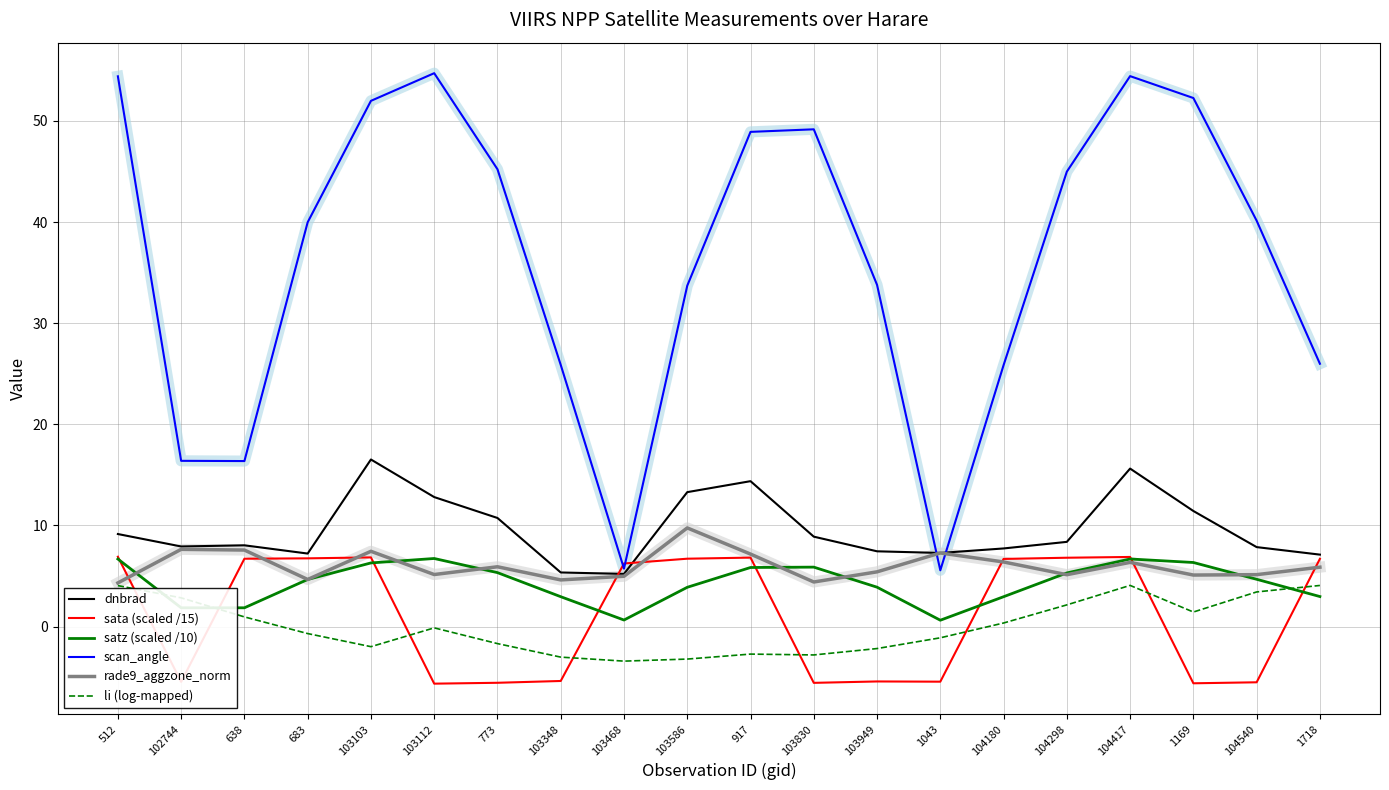

What is the minimum value shown in the chart?

-5.6